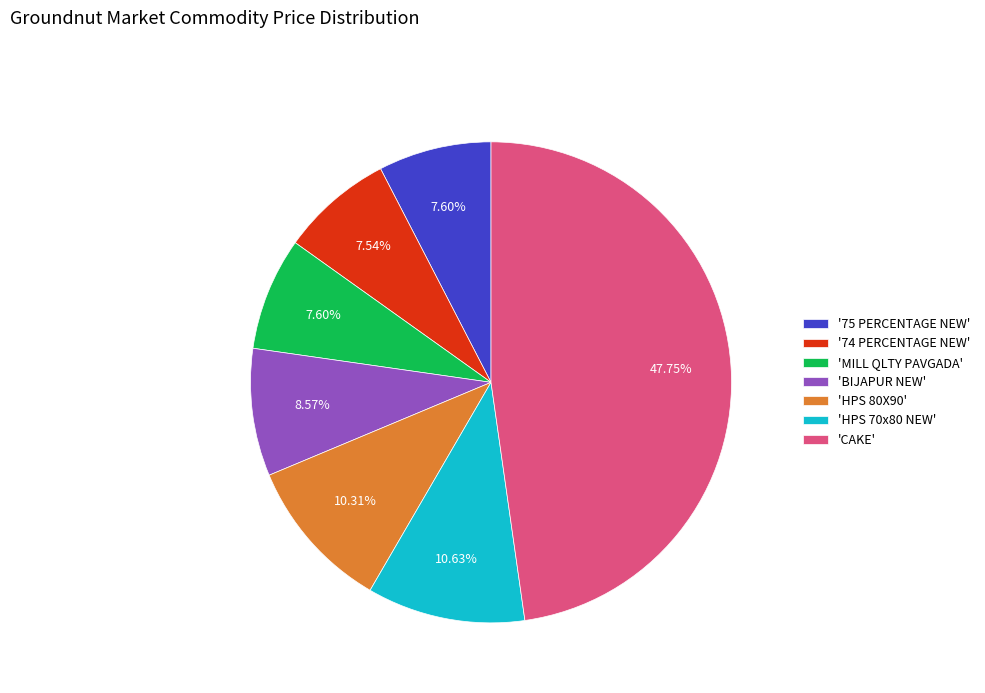

What is the ratio of the value at 'CAKE' to the value at '74 PERCENTAGE NEW'?

6.3